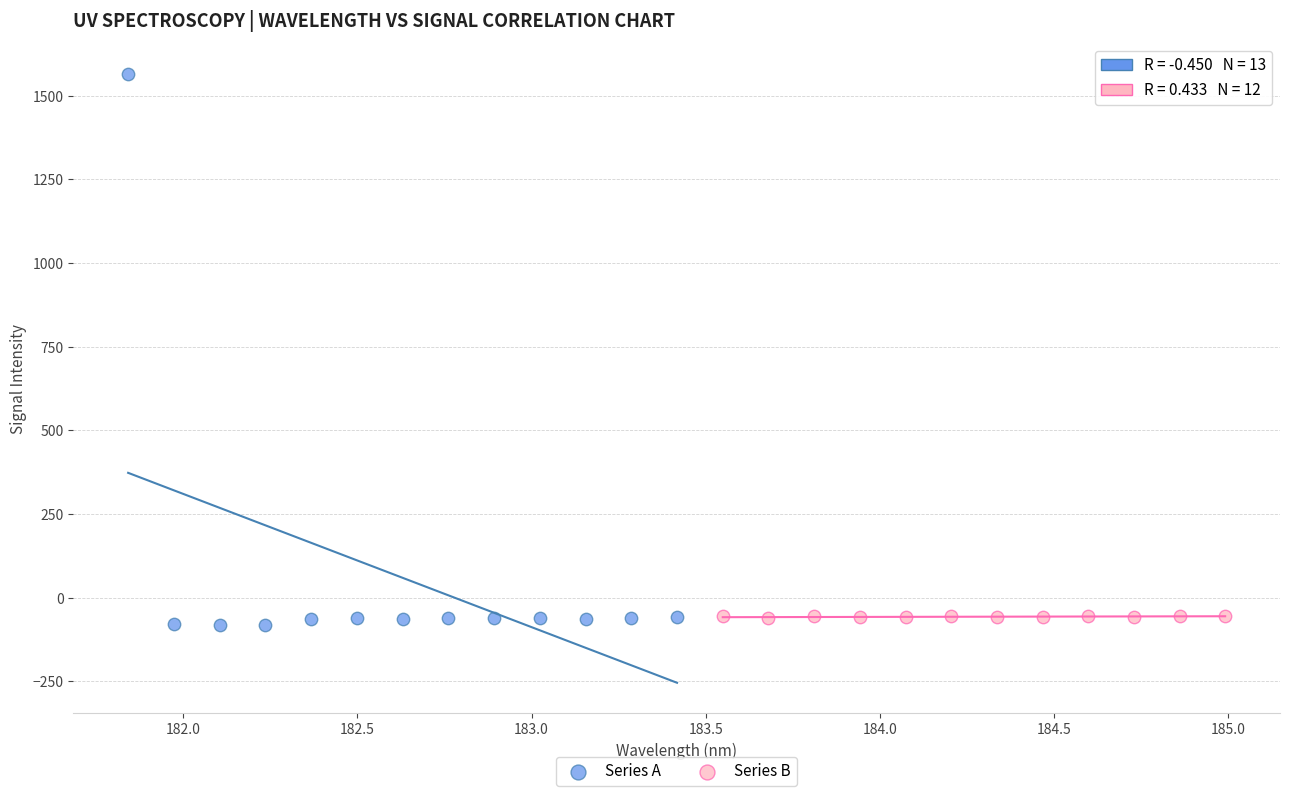

Which series reaches the maximum Y coordinate?

Series A